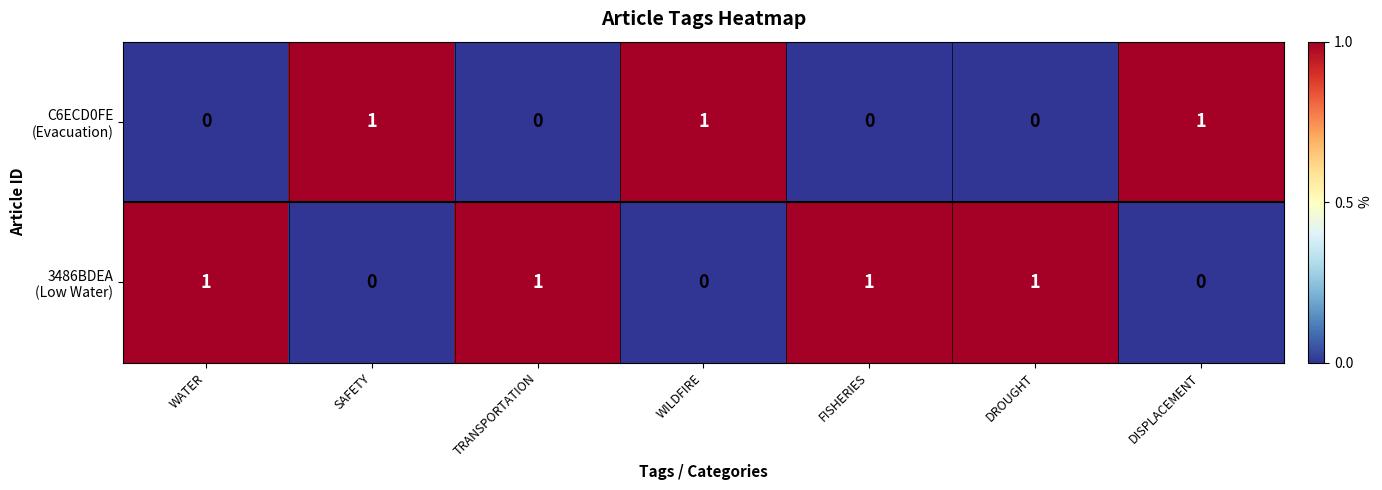

What is the spread (max minus min) of values at TRANSPORTATION?

1